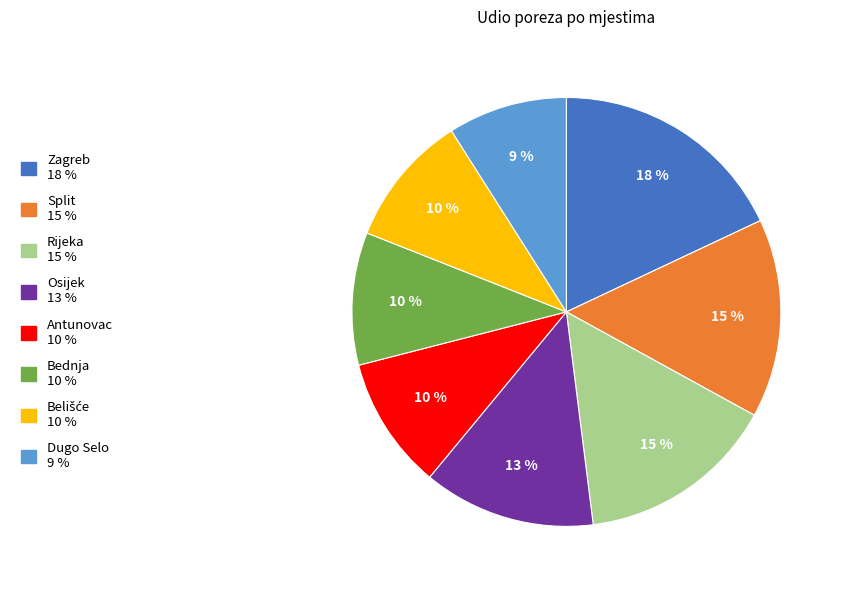

Do Antunovac and Rijeka together represent more than half of the pie?

No